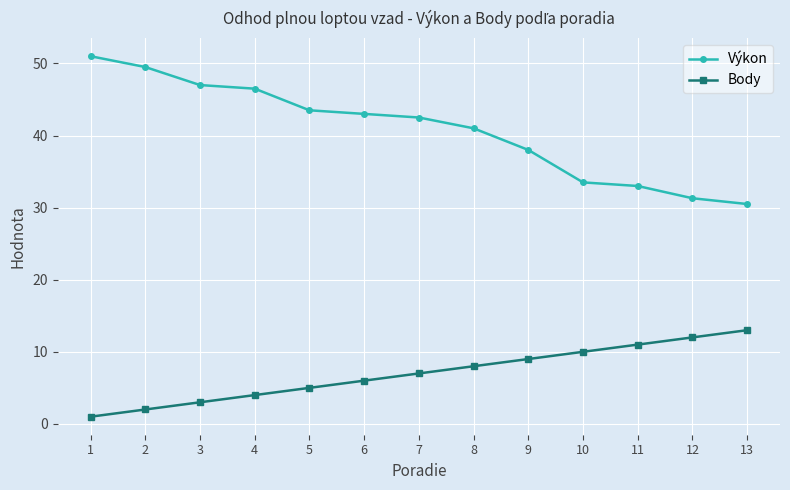

What is the difference between the second highest and minimum values in the Body series?

11.0